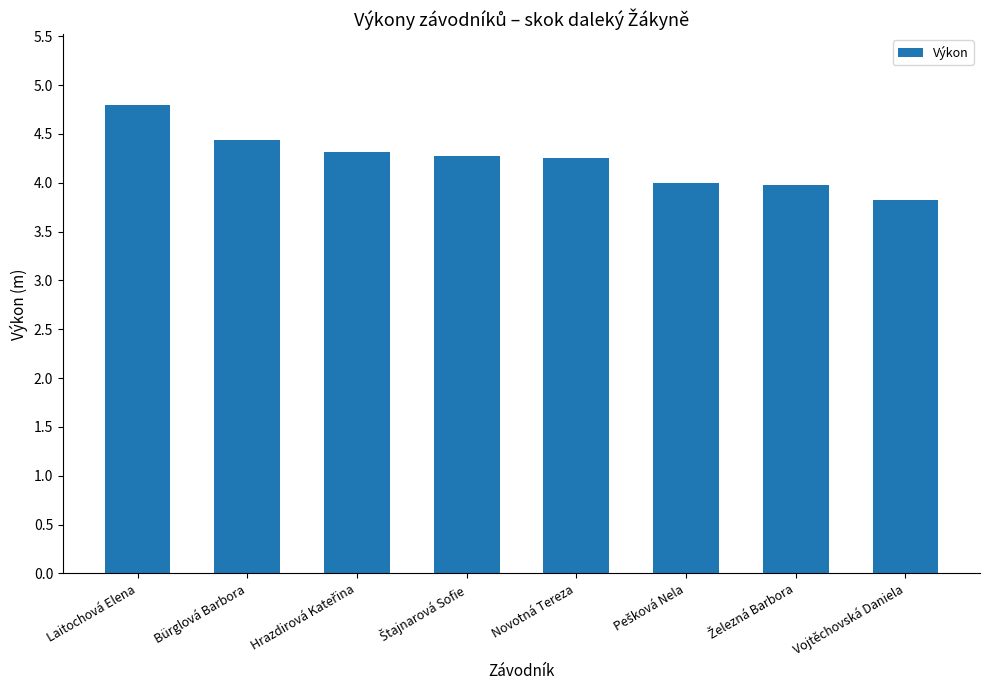

At which category does the chart reach its minimum across all series?

Vojtěchovská Daniela